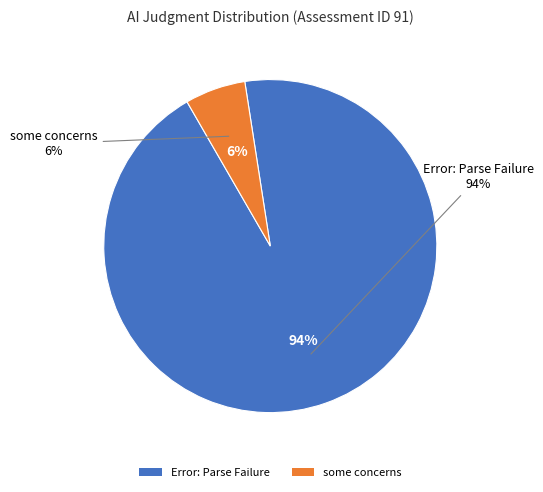

Which slice is the largest?

Error: Parse Failure